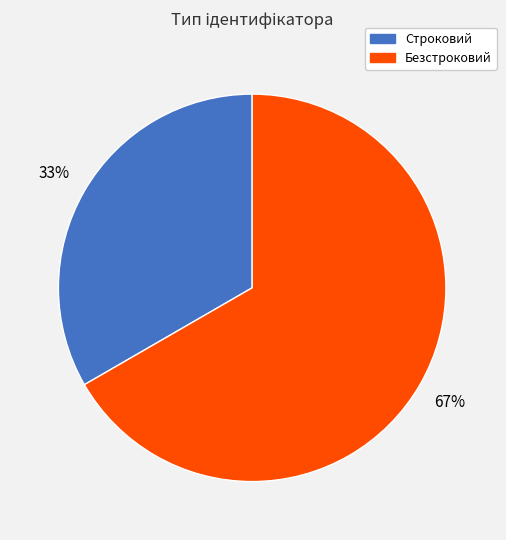

Which slice is the largest?

Безстроковий